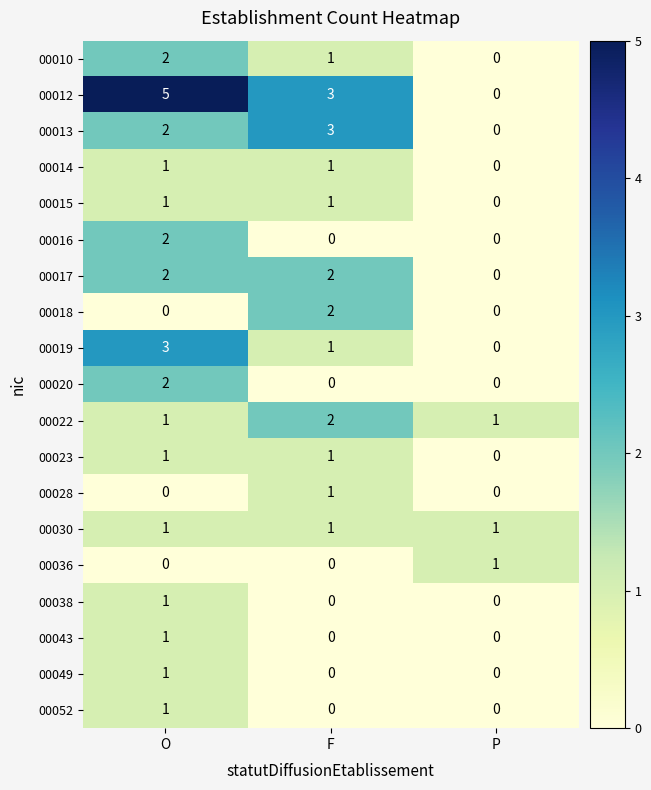

Which label corresponds to the largest value in the chart?

O